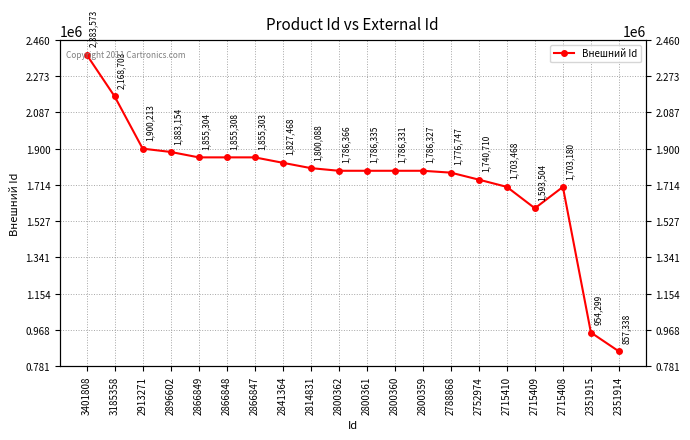

What is the change in value from 2866849 to 2788868?

-78557